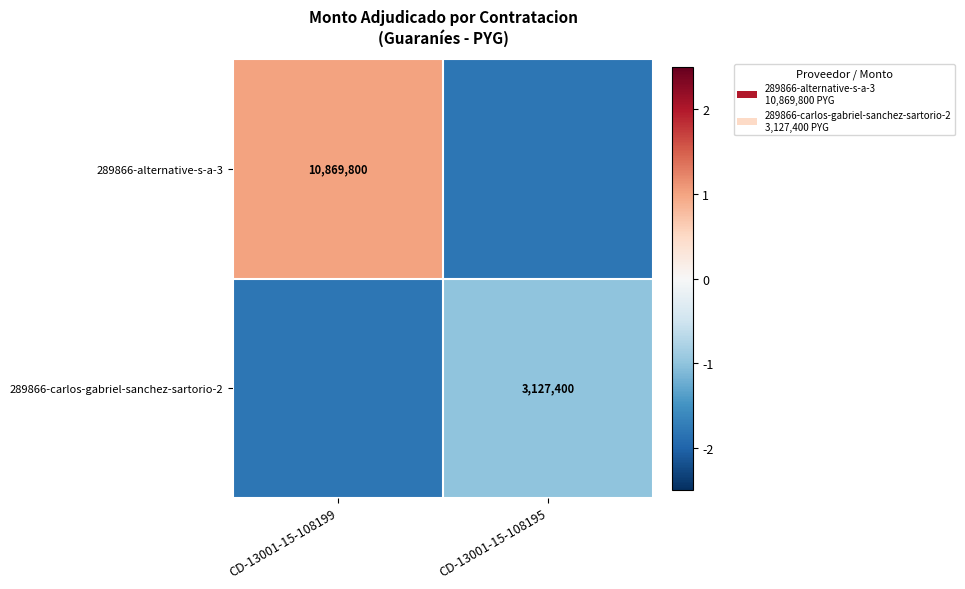

Is the value of 289866-alternative-s-a-3 at CD-13001-15-108199 greater than the value of 289866-carlos-gabriel-sanchez-sartorio-2 at CD-13001-15-108195?

Yes